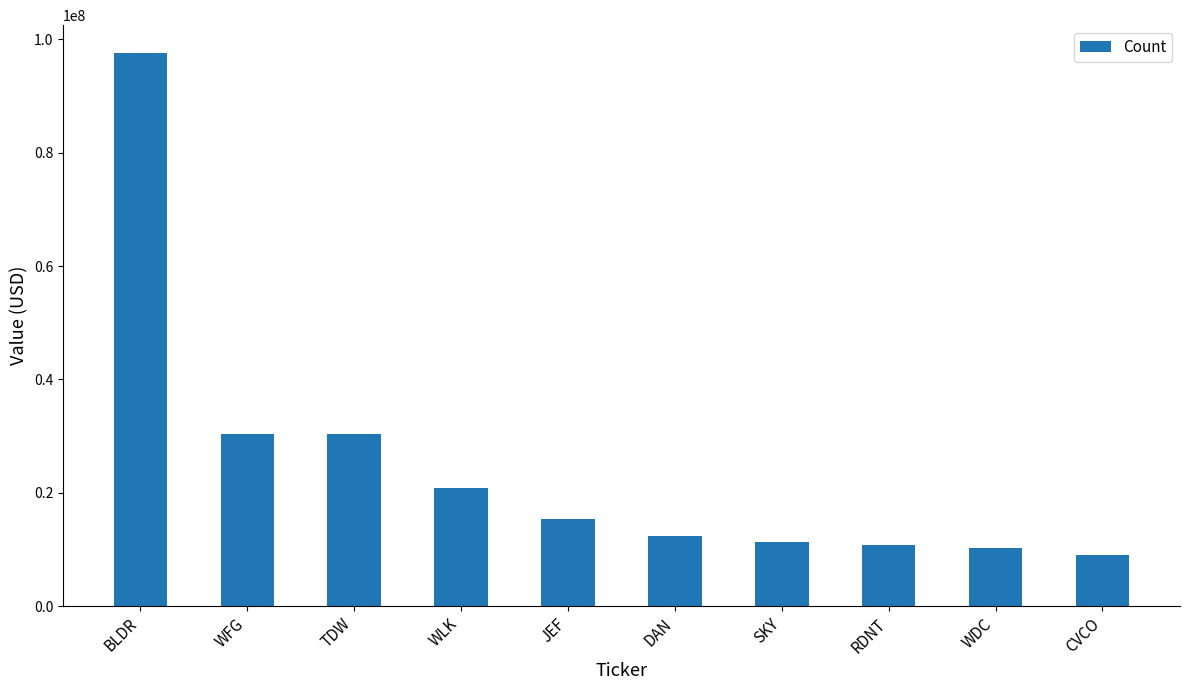

What is the sum of all values?

248113000